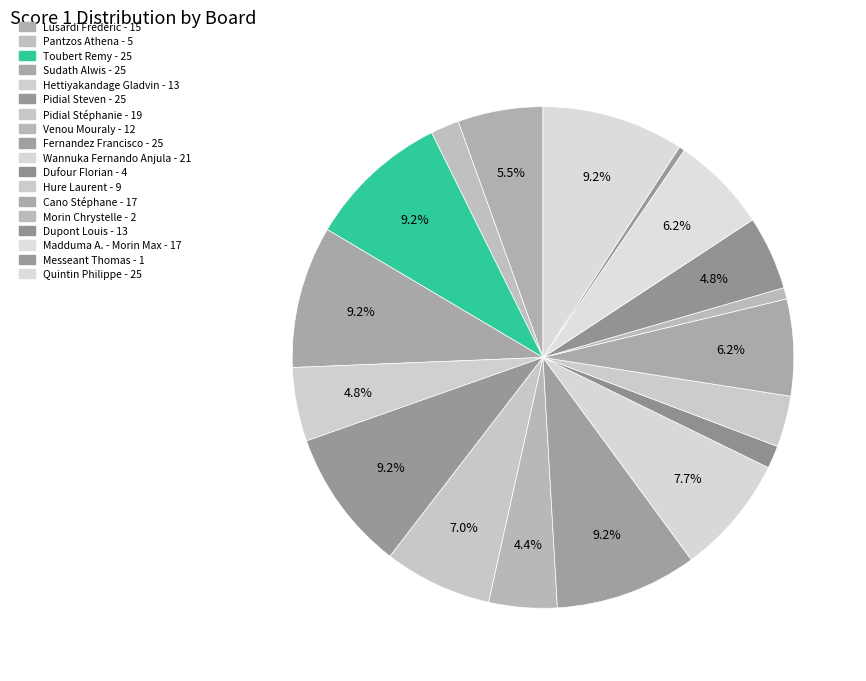

Which slice is the largest?

Toubert Remy (25)